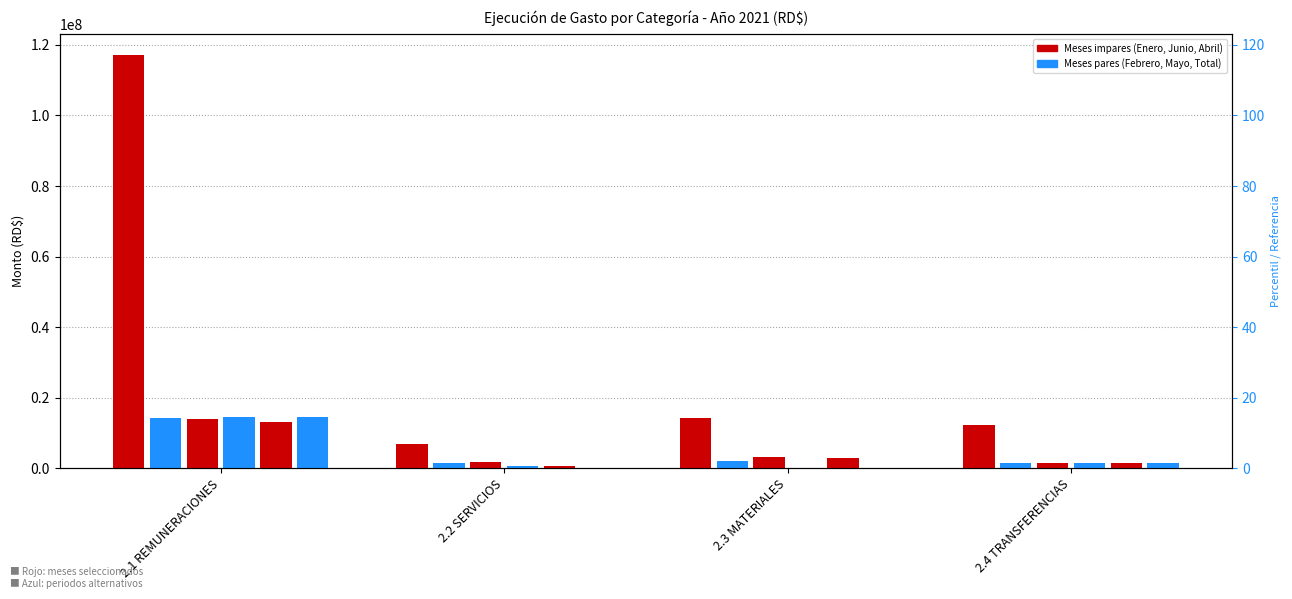

What is the minimum value for Junio?

1531023